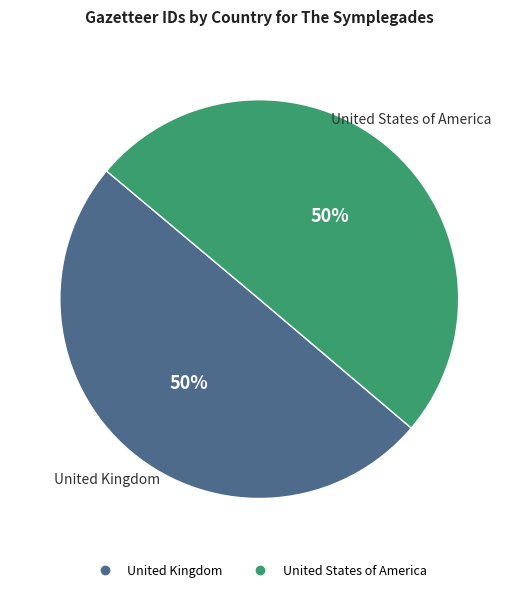

How many segments does this pie chart have?

2